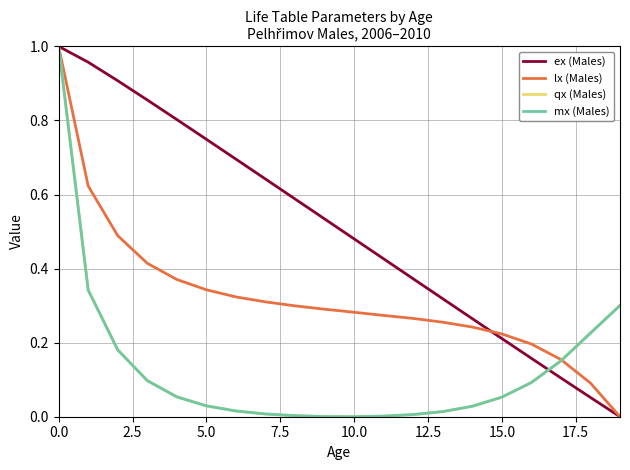

Is this an area chart (filled region under the line)?

No